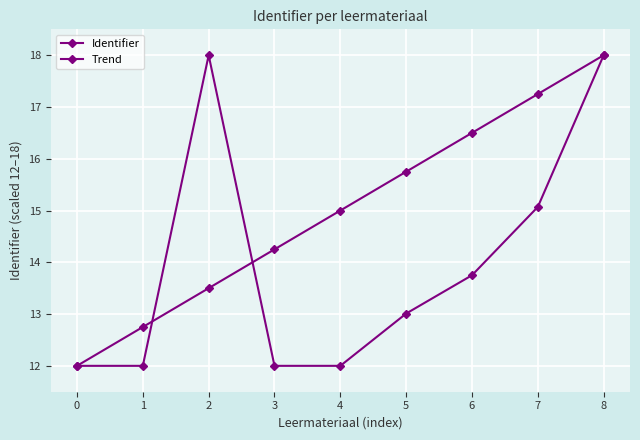

At which label does Trend first exceed 15?

5